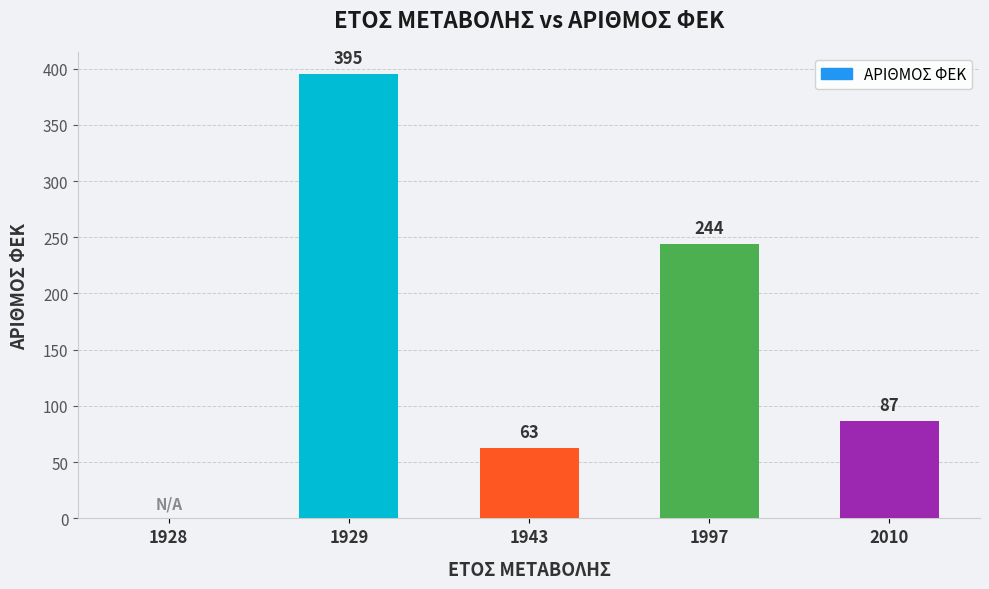

How many values are above zero?

4